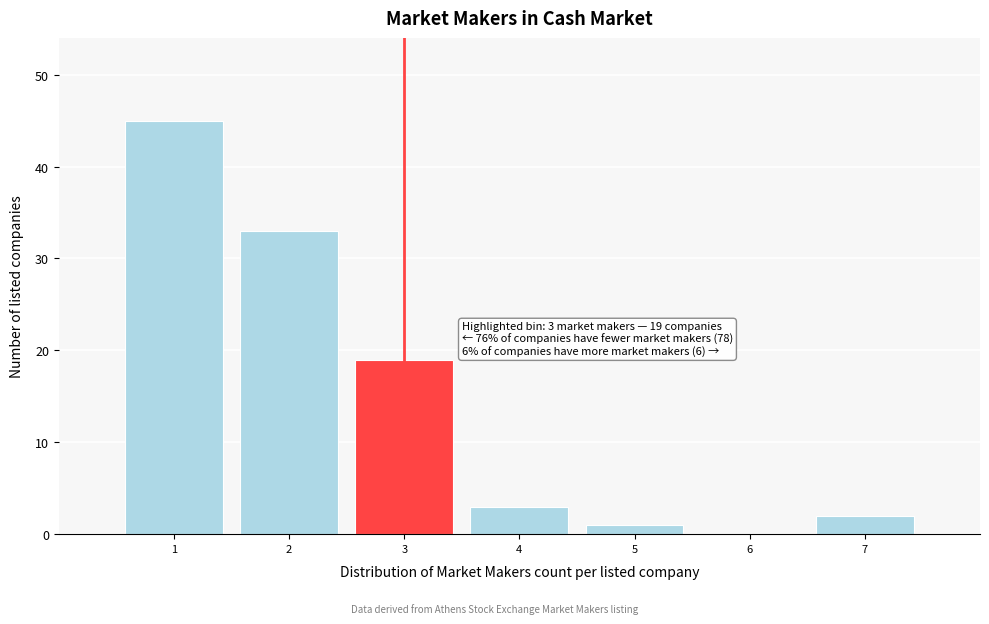

Over which range of the x-axis is the bar tallest?

0.5 to 1.5